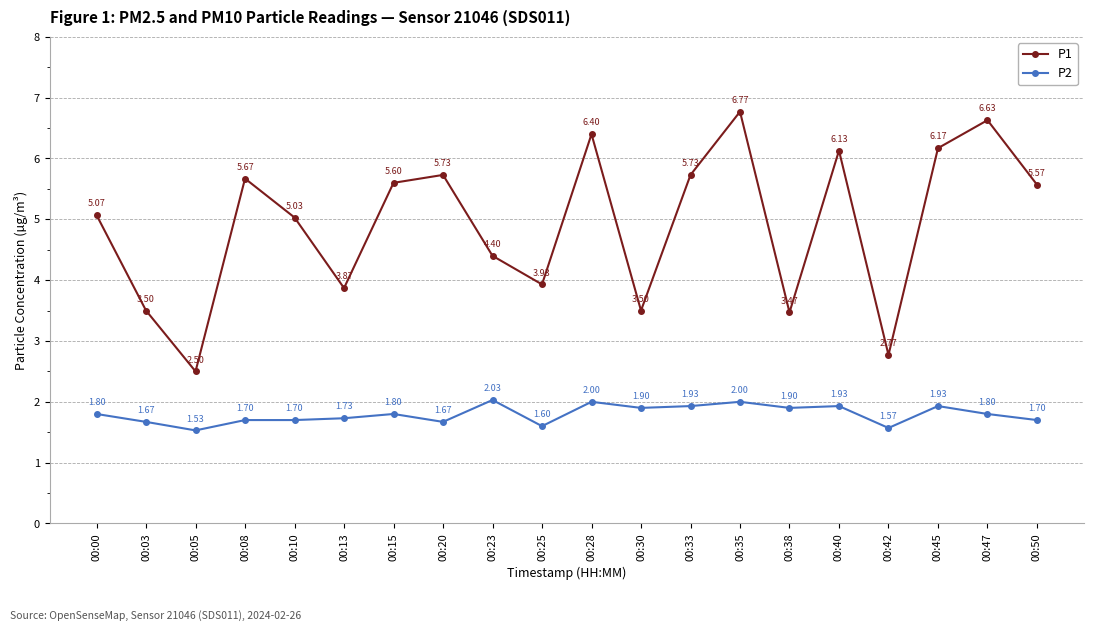

What is the total value across all series at 00:50?

7.3